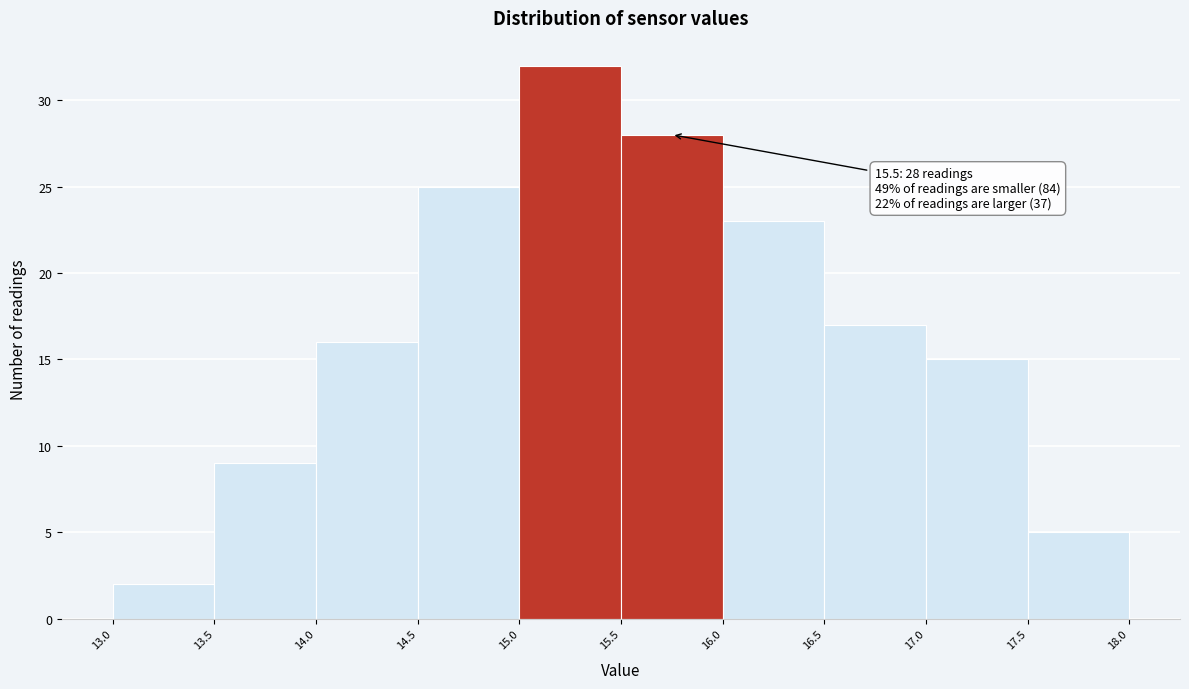

Over which range of the x-axis is the bar tallest?

15.0 to 15.5